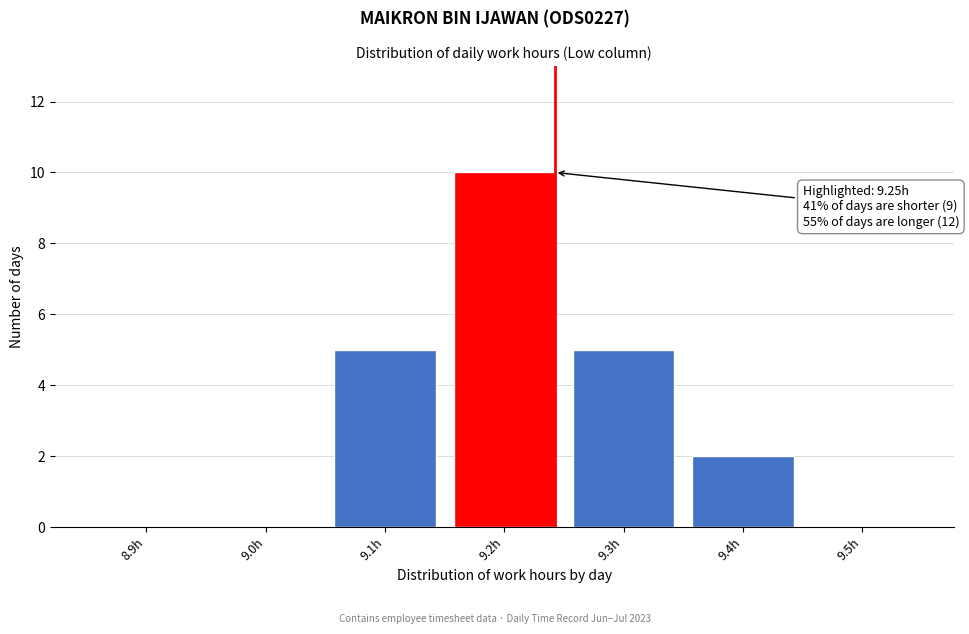

Reading right to left, list all the values displayed in this chart.

9.5h=0	9.4h=2	9.3h=5	9.2h=10	9.1h=5	9.0h=0	8.9h=0